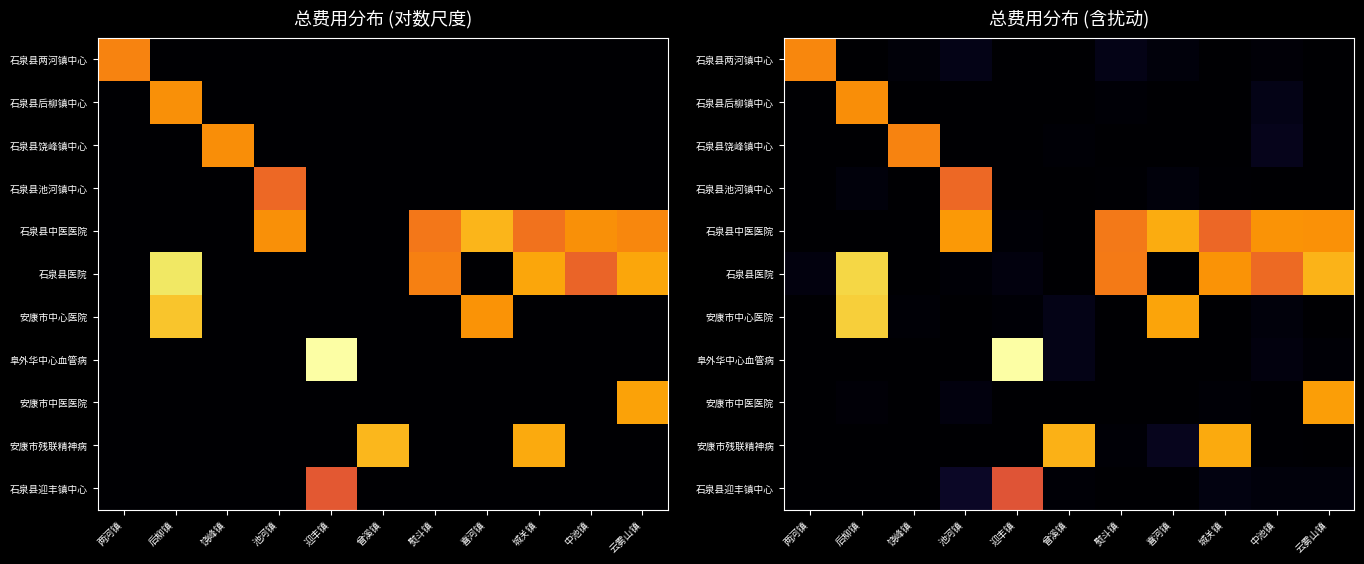

Which series changed the most between 饶峰镇 and 迎丰镇?

阜外华中心血管病